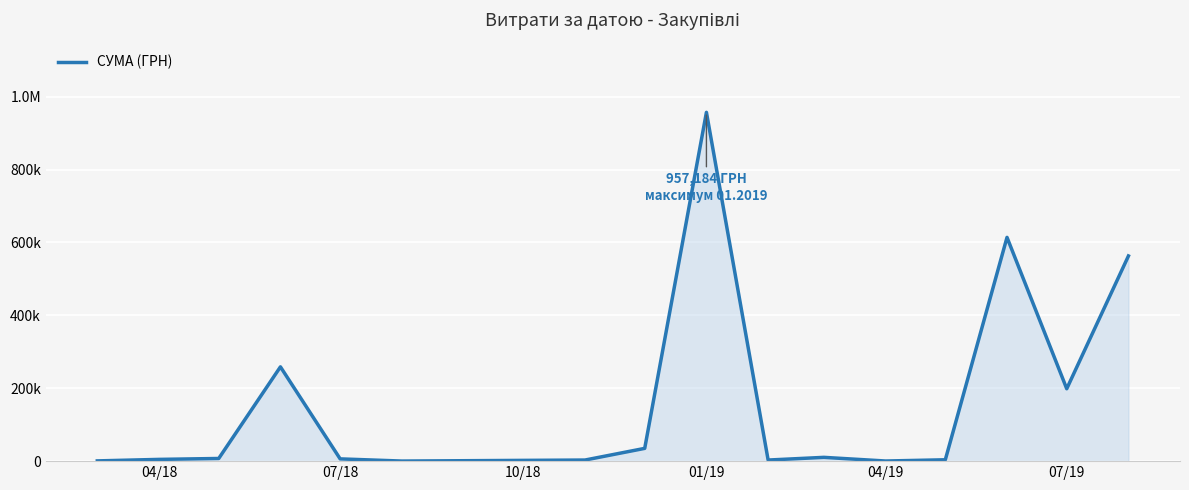

Does the chart display data point markers on the line(s)?

No